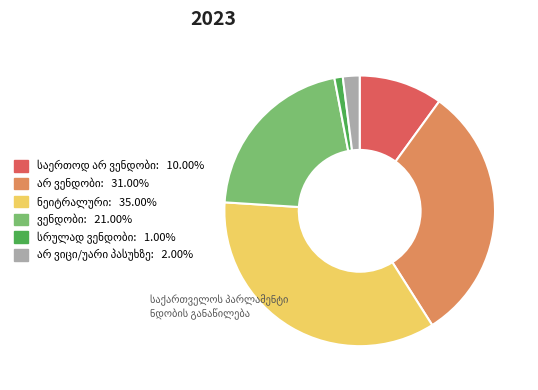

How many slices are in this pie chart?

6